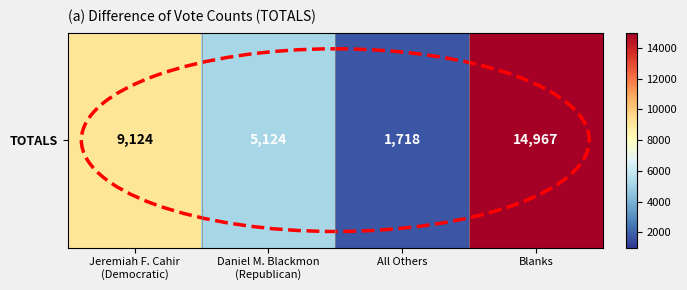

Rank the categories by value from highest to lowest.

Blanks, Jeremiah F. Cahir
(Democratic), Daniel M. Blackmon
(Republican), All Others